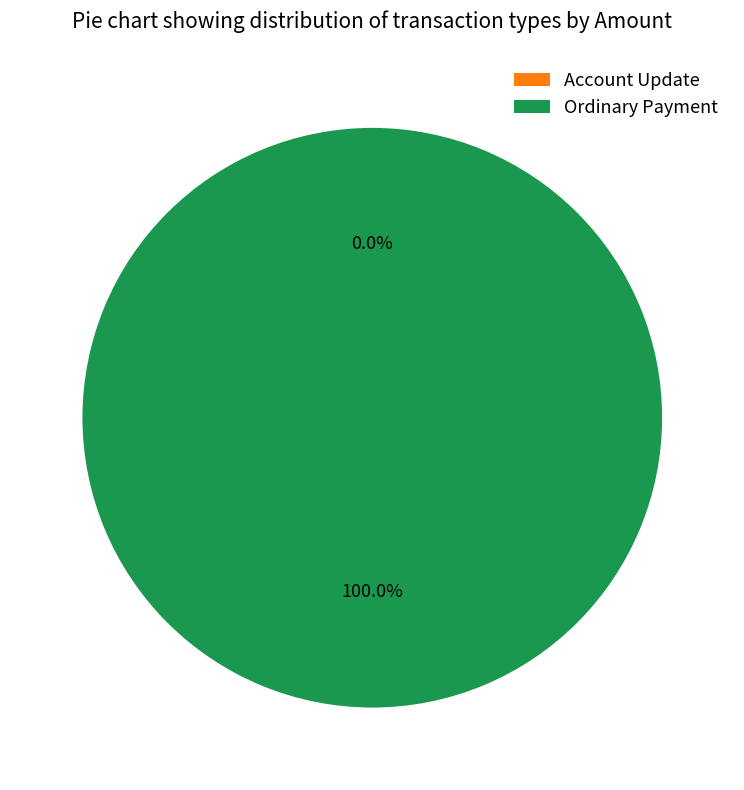

What is the largest slice in the pie chart?

Ordinary Payment